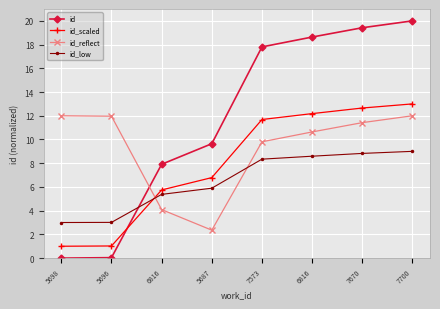

What is the total value across all series at 5696?

16.0